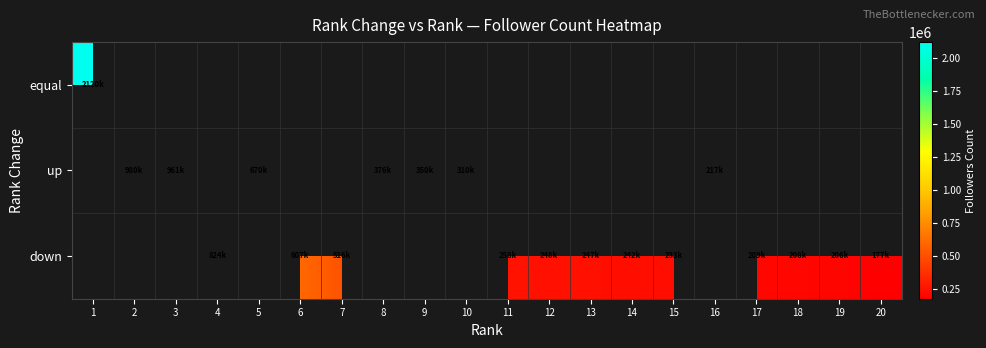

At how many categories does at least one series exceed 653133?

5